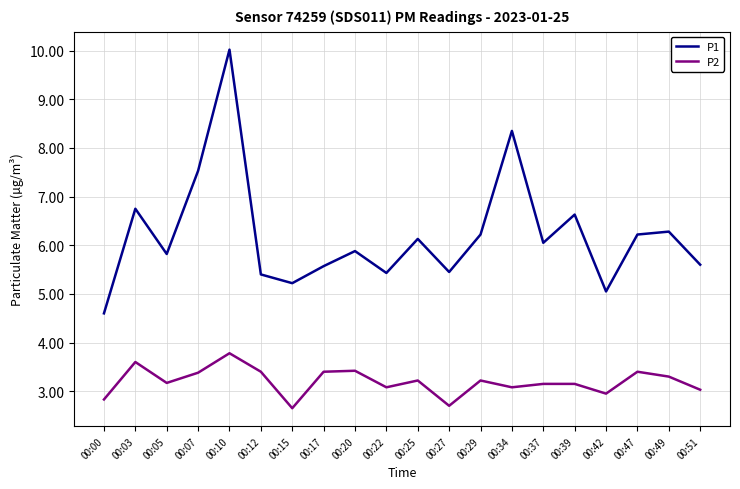

What is the total value across all series at 00:12?

8.8